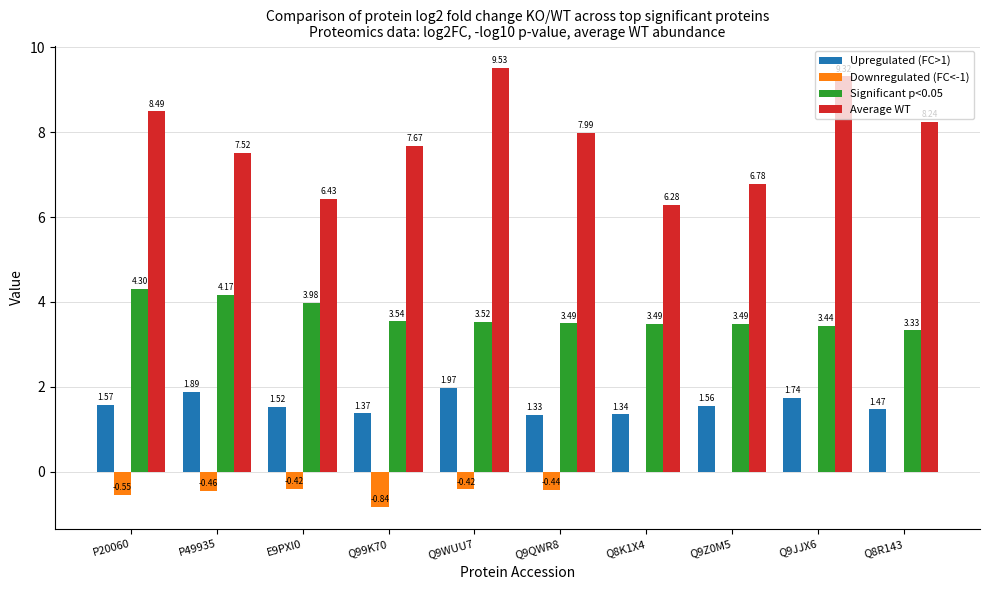

What is the sum of the Significant p<0.05 values at Q9Z0M5 and Q8K1X4?

7.0